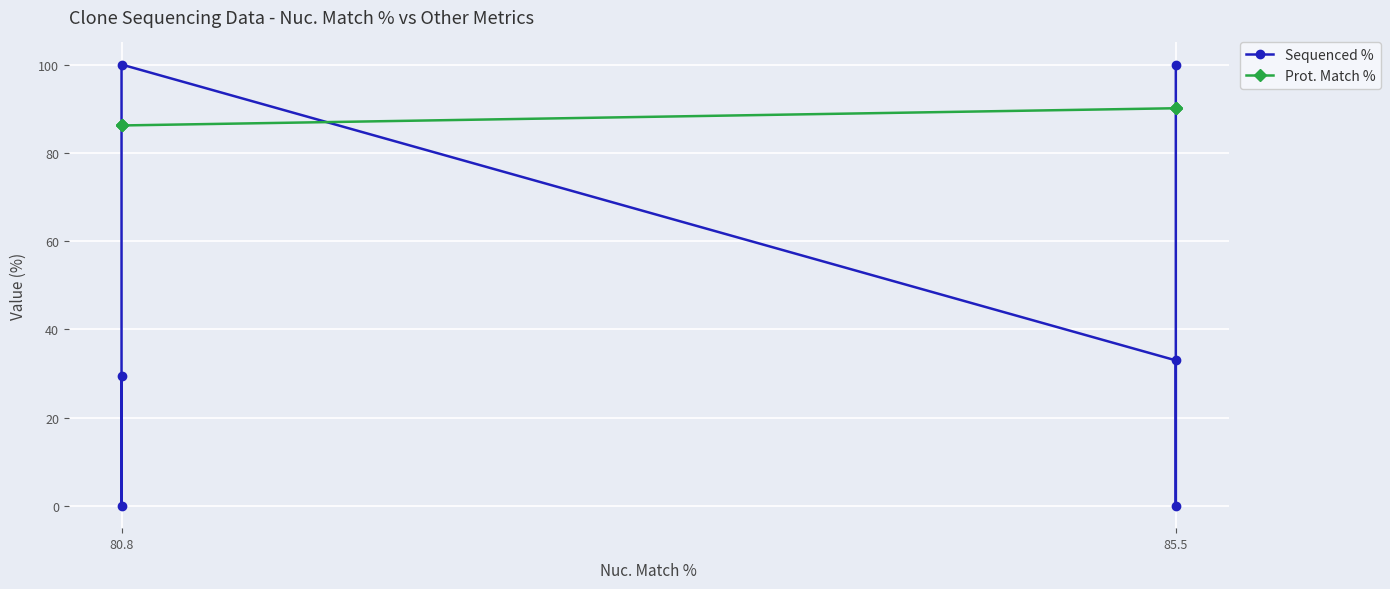

Rank the series by their maximum value, from highest to lowest.

Sequenced %, Prot. Match %